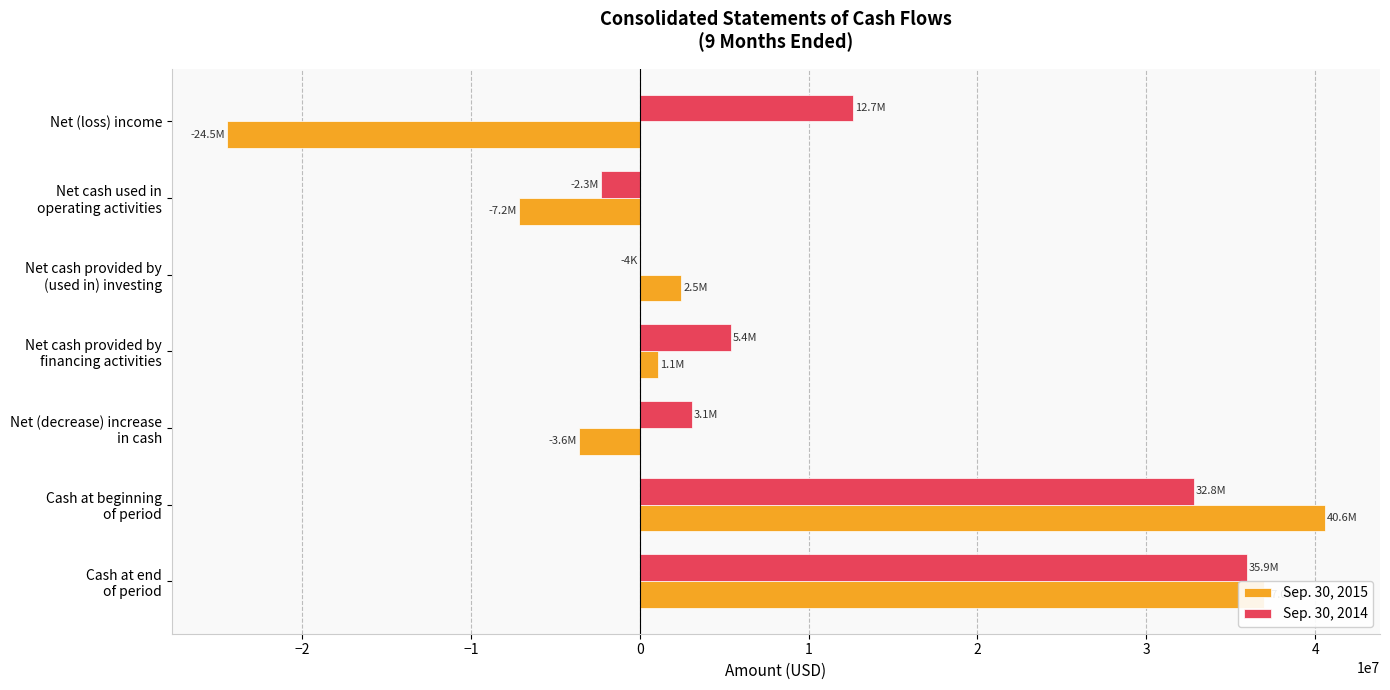

Which series has the largest total across all categories?

Sep. 30, 2014